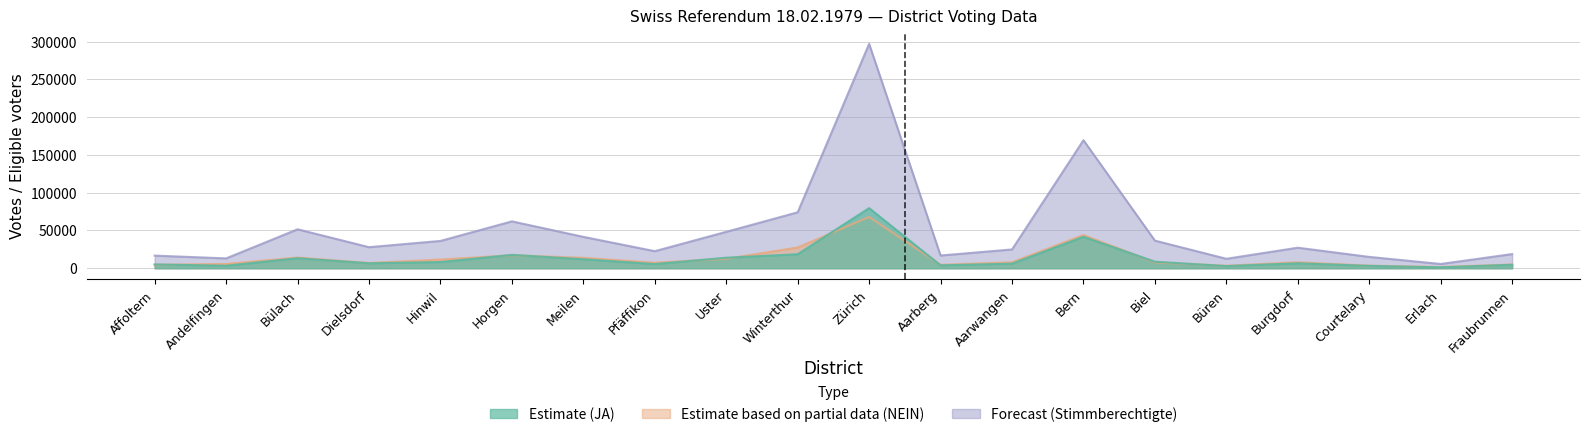

Where does the Estimate based on partial data (NEIN) series first go above 7882?

Bülach